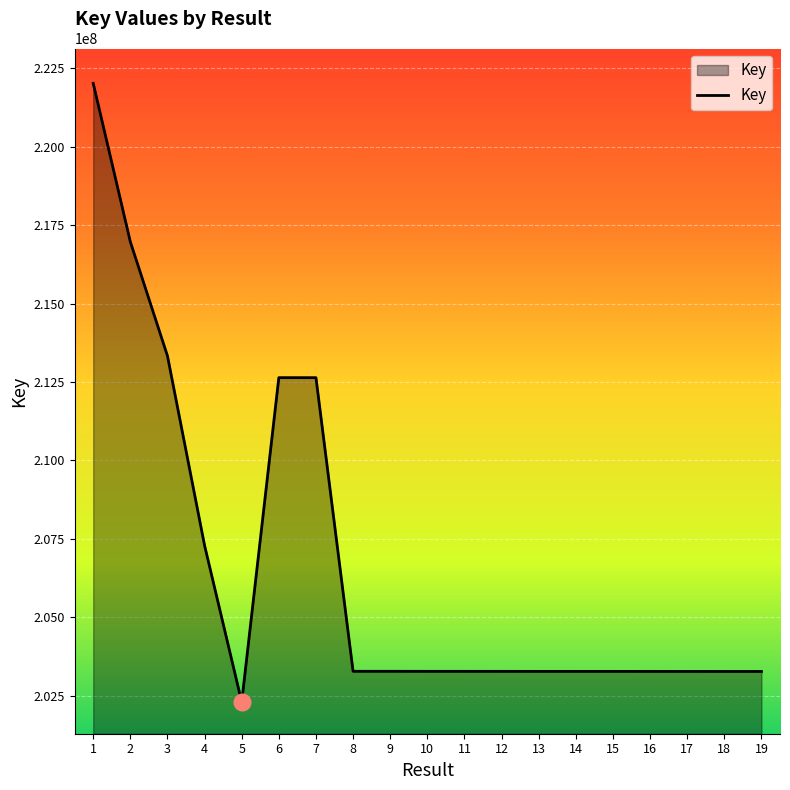

At which label is the value closest to 212161049?

7